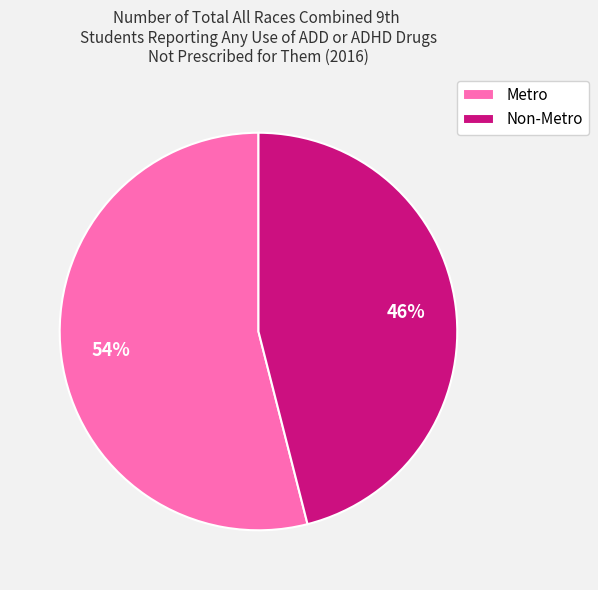

How many slices are in this pie chart?

2